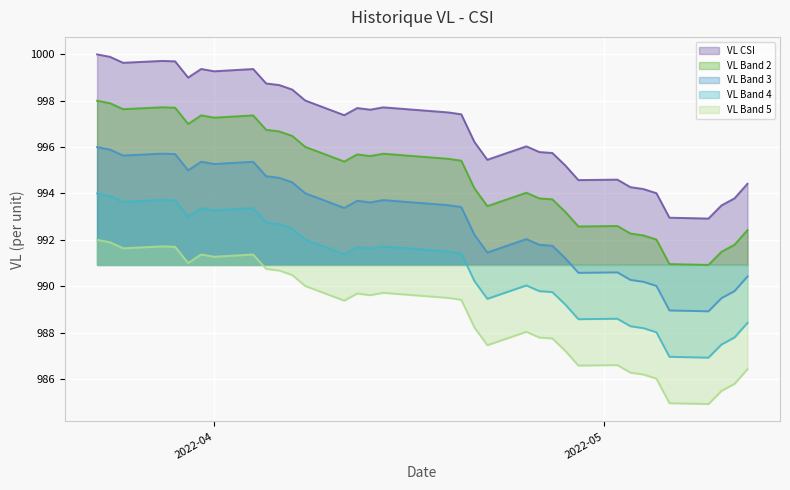

What is the change in value from 2022-04-14 to 2022-05-03?

-3.4